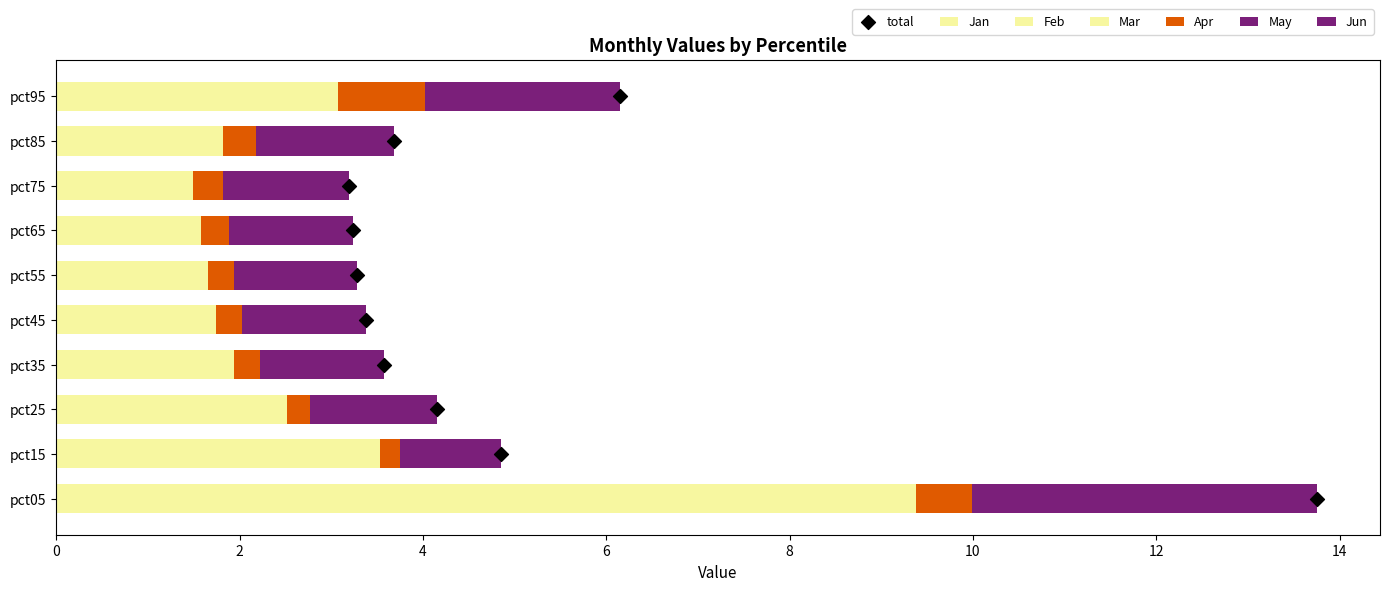

Is the value of May at pct95 greater than the value of Jan at pct65?

Yes